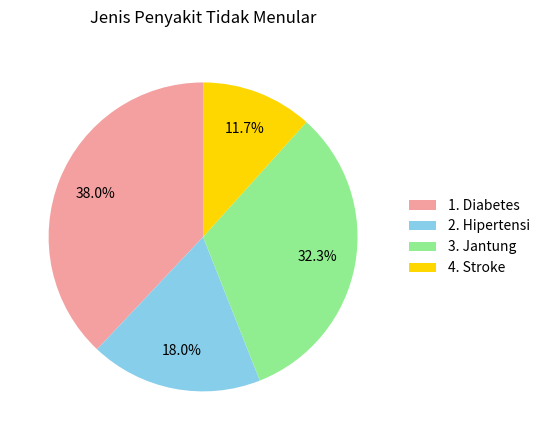

Which has a higher value, 4. Stroke or 2. Hipertensi?

2. Hipertensi